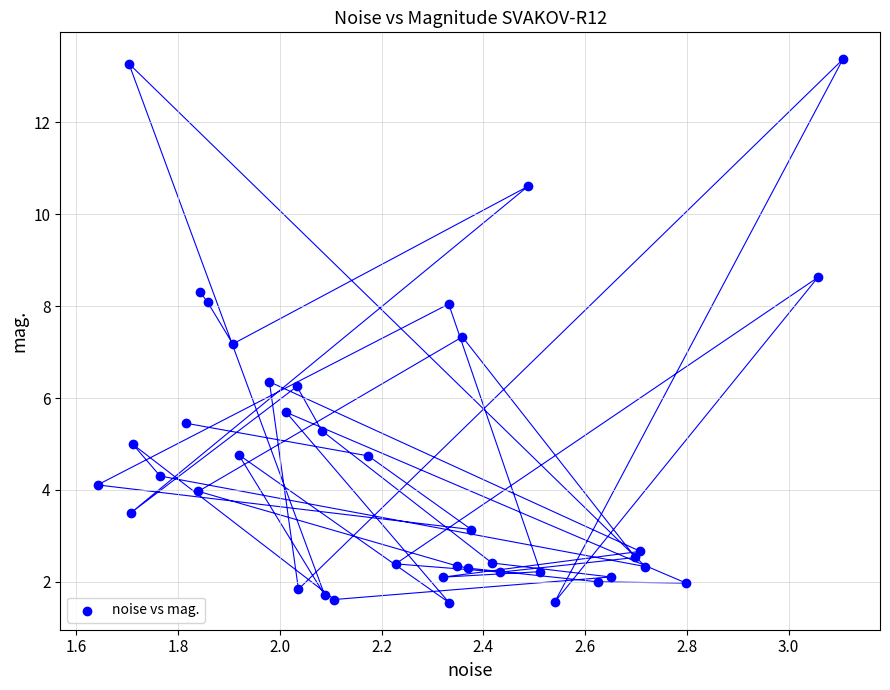

What is the range of Y values (max minus min)?

11.8